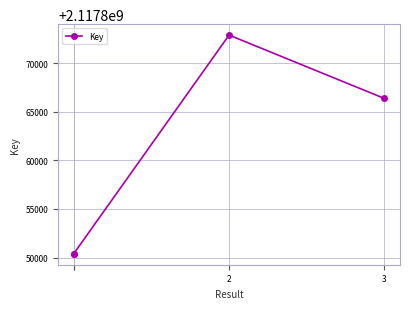

At which category does the chart reach its peak across all series?

2